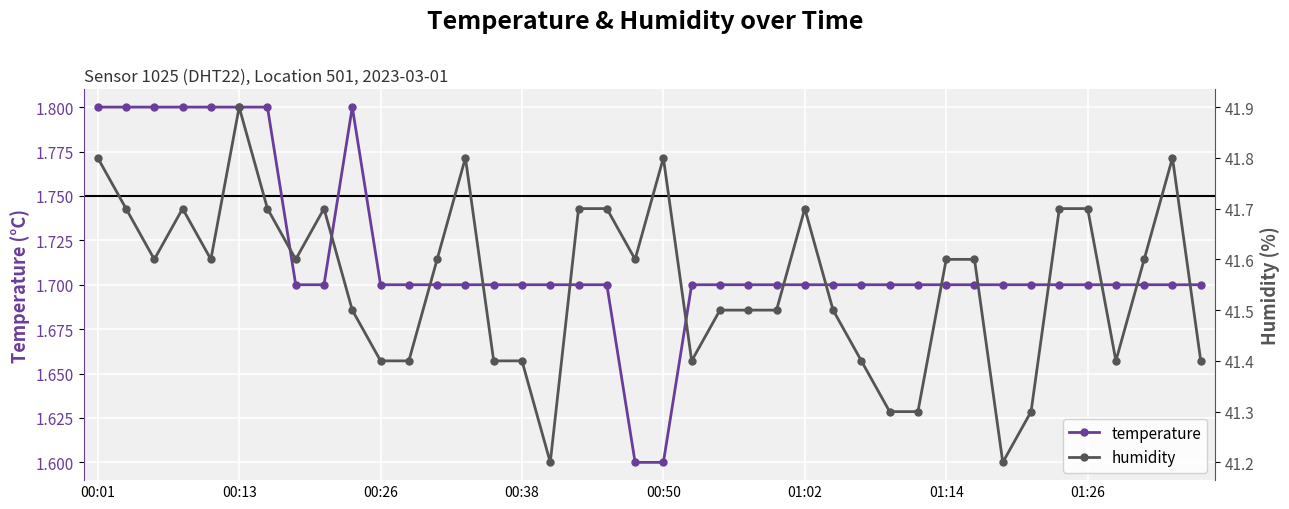

Rank the series by their average value, from lowest to highest.

temperature, humidity